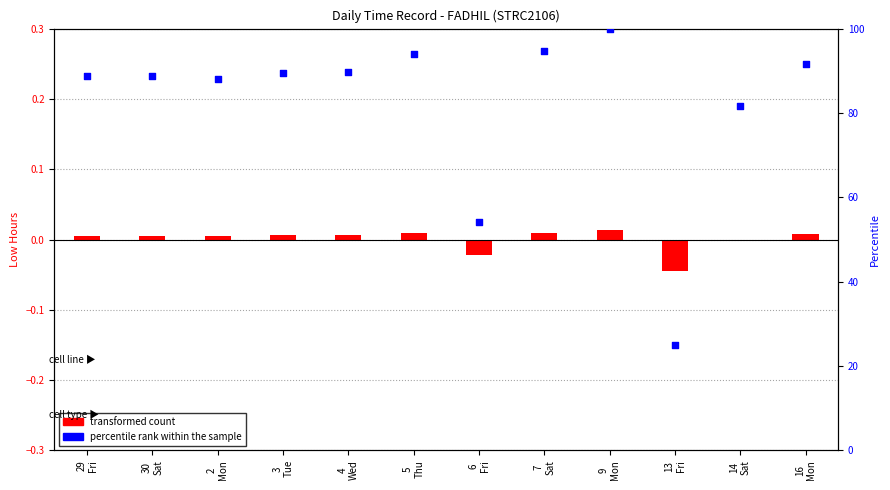

At which category is the sum across all series the highest?

9
Mon